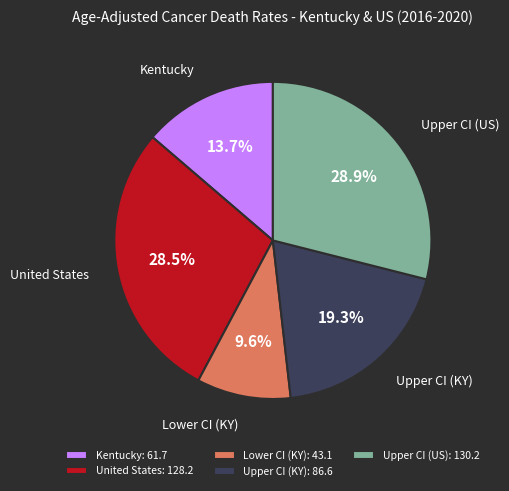

What percentage do Upper CI (US): 130.2 and Upper CI (KY): 86.6 together represent?

48.2%